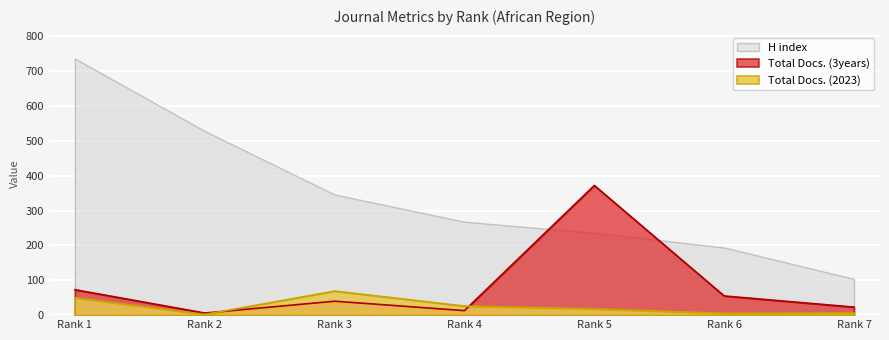

At which category does Total Docs. (3years) reach its first local peak?

Rank 3